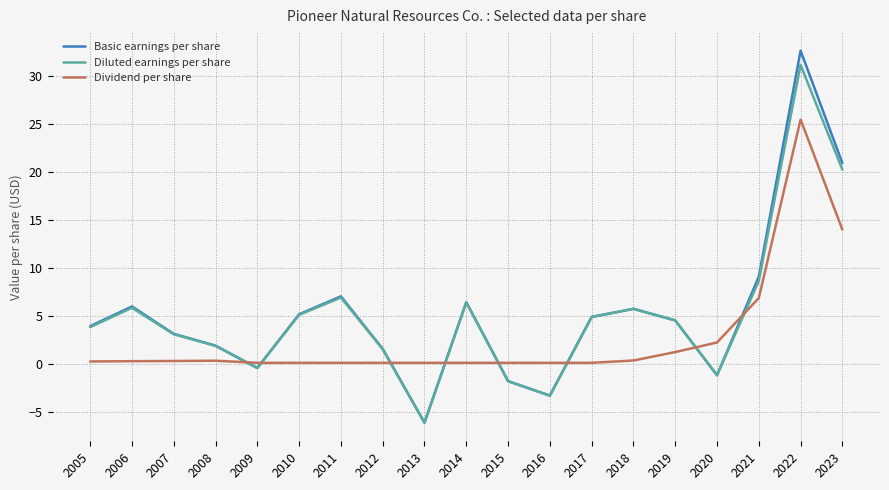

What value does the Basic earnings per share series have at 2022?

32.6